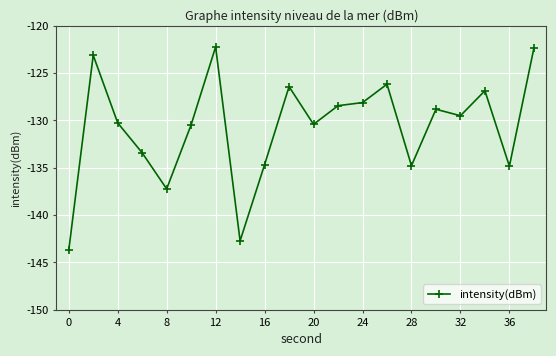

What is the value of the 18th point from the left?

-126.9